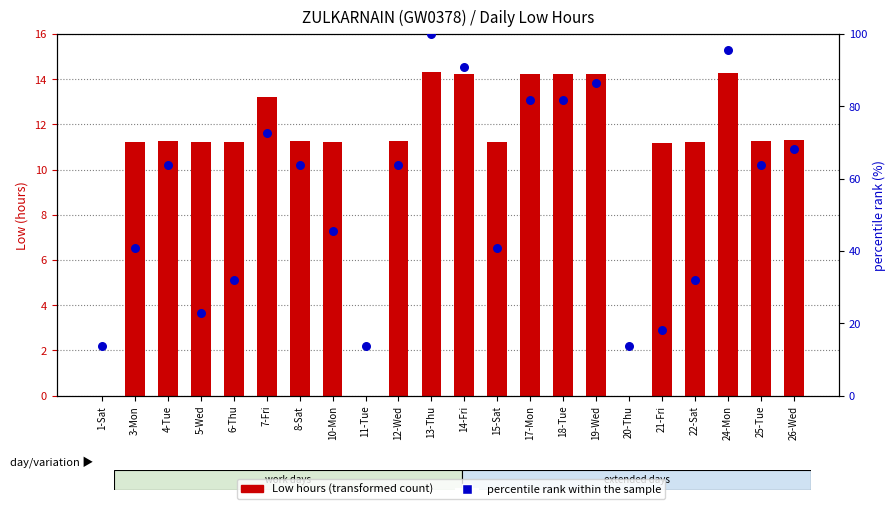

Which series has the widest spread of Y values?

percentile rank within the sample